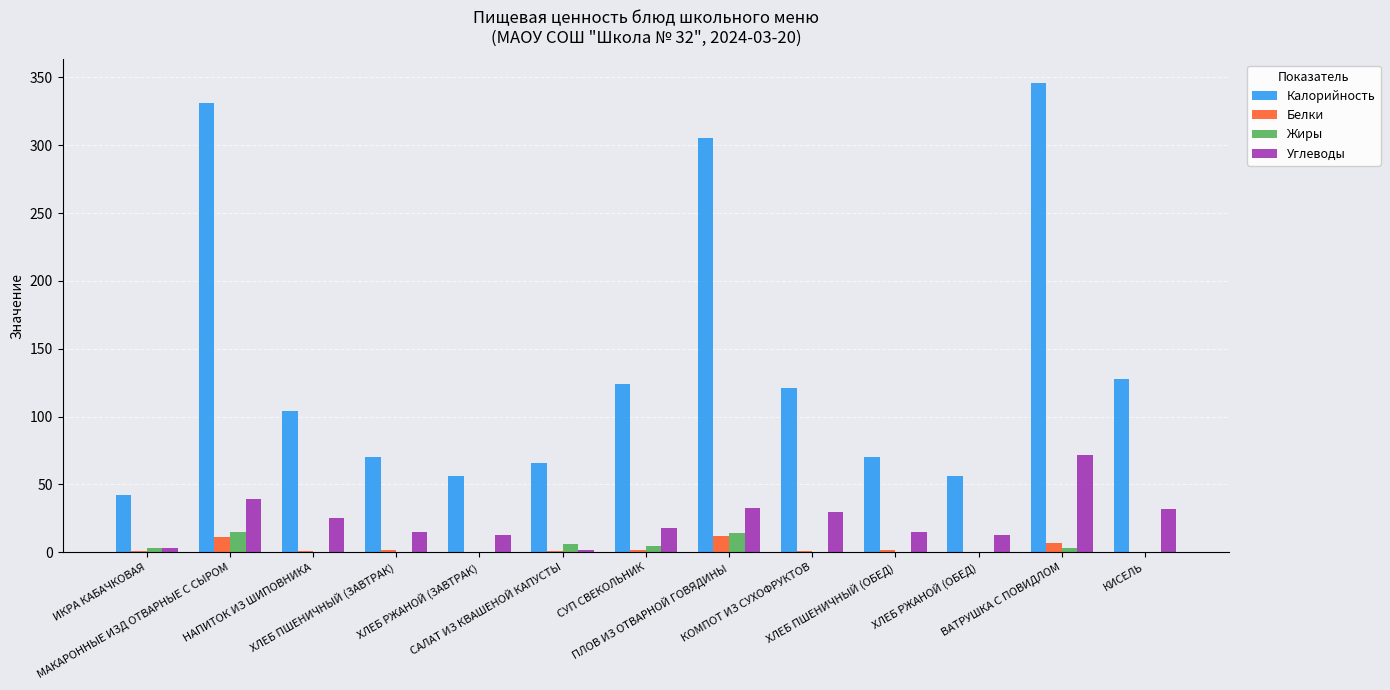

At which category is the sum across all series the highest?

ВАТРУШКА С ПОВИДЛОМ